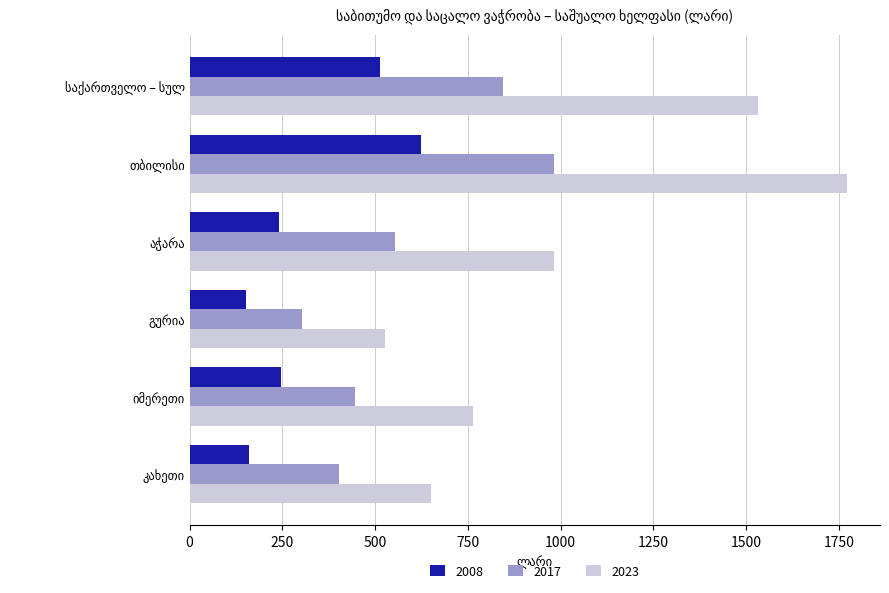

List the series in order of their peak value, lowest first.

2008, 2017, 2023